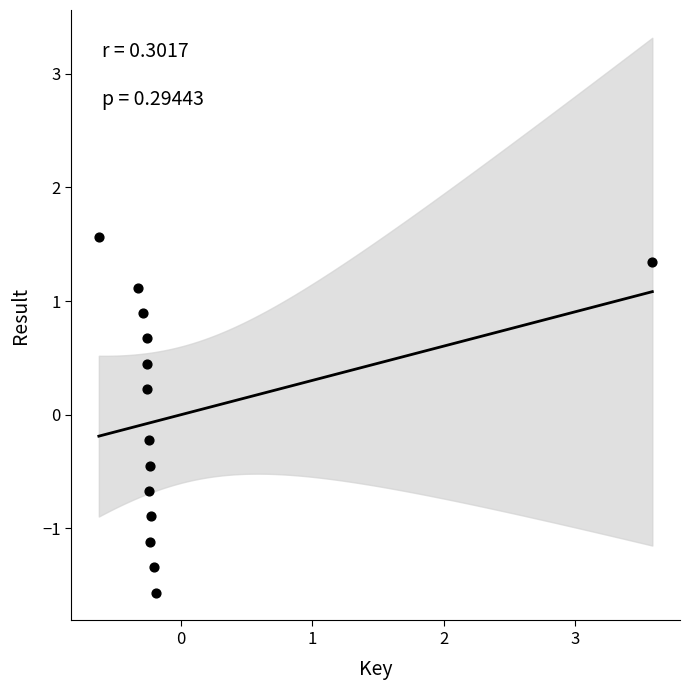

What is the range of Y values (max minus min)?

3.1